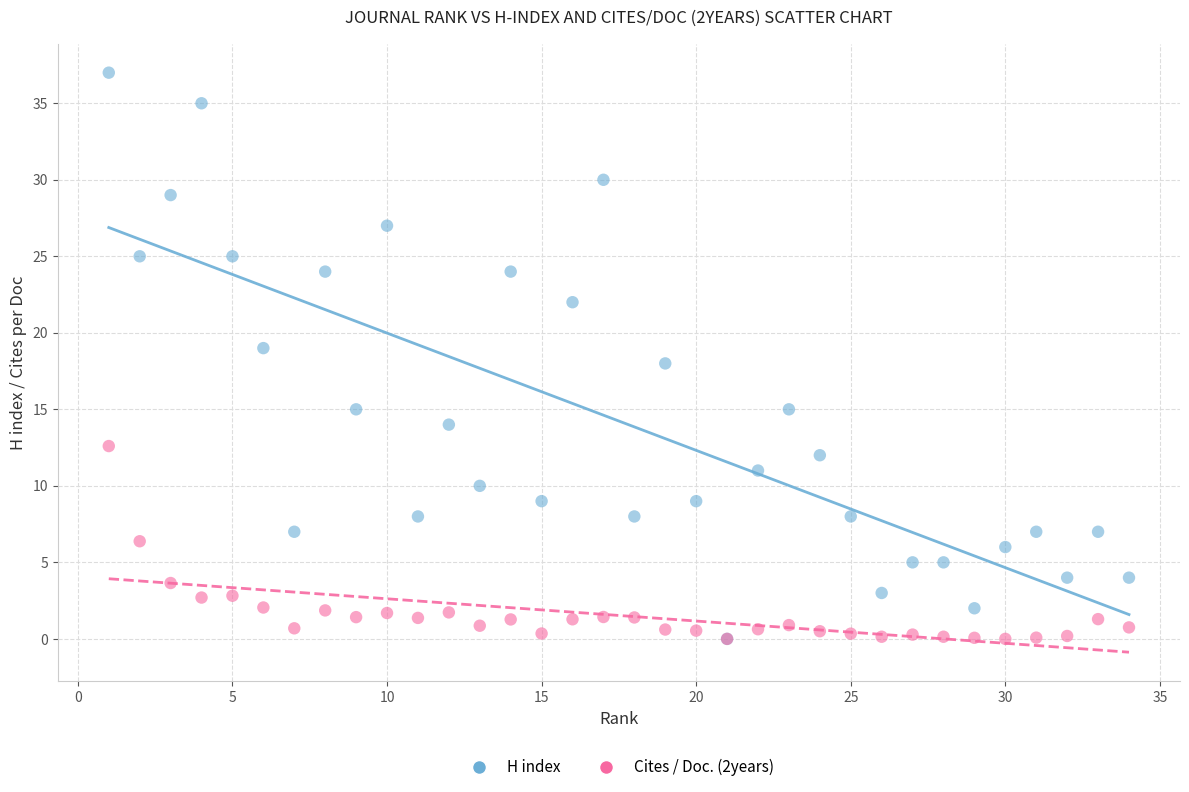

What are all the series names shown in the legend?

H index, Cites / Doc. (2years)